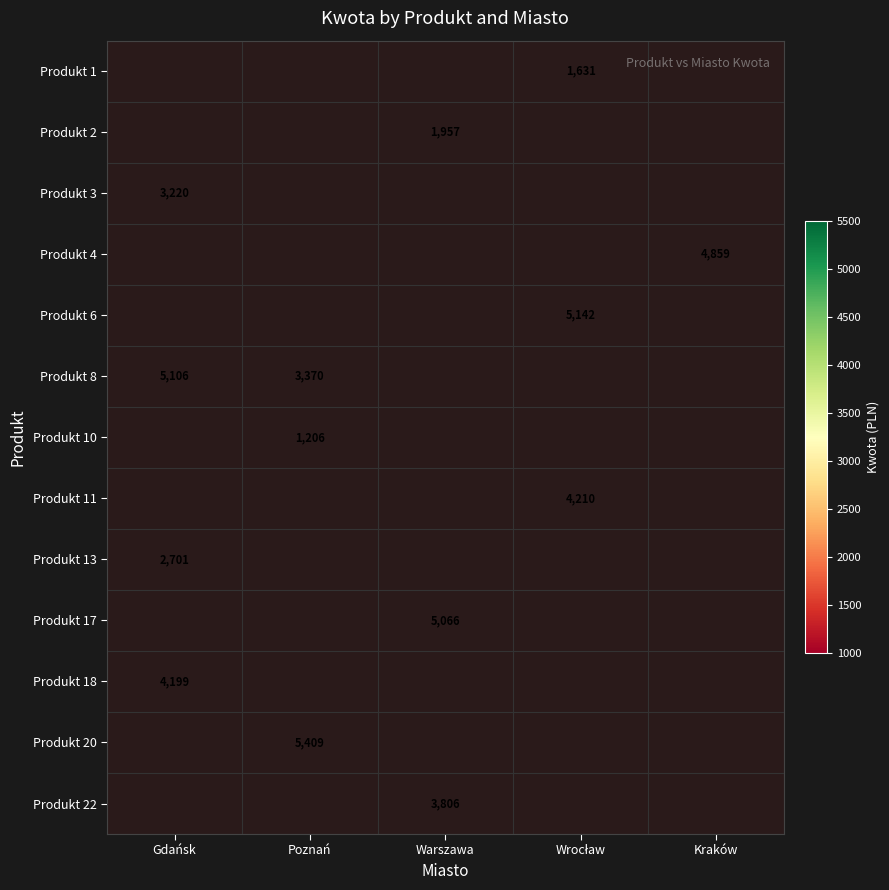

Is it true that Produkt 2 equals 1957 at Warszawa?

True